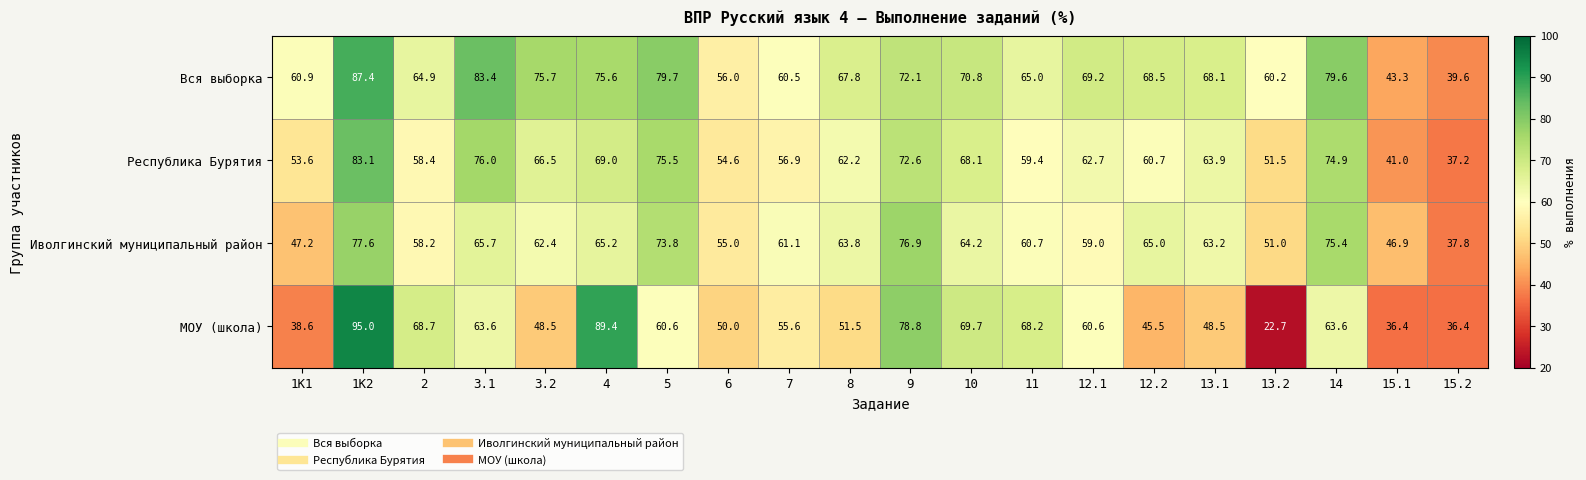

Is it true that МОУ (школа) equals 4.9 at 13.2?

False